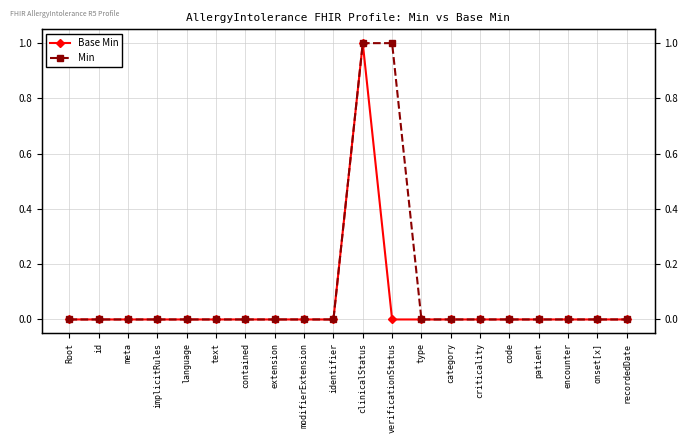

What is the label of the 13th point from the right?

extension